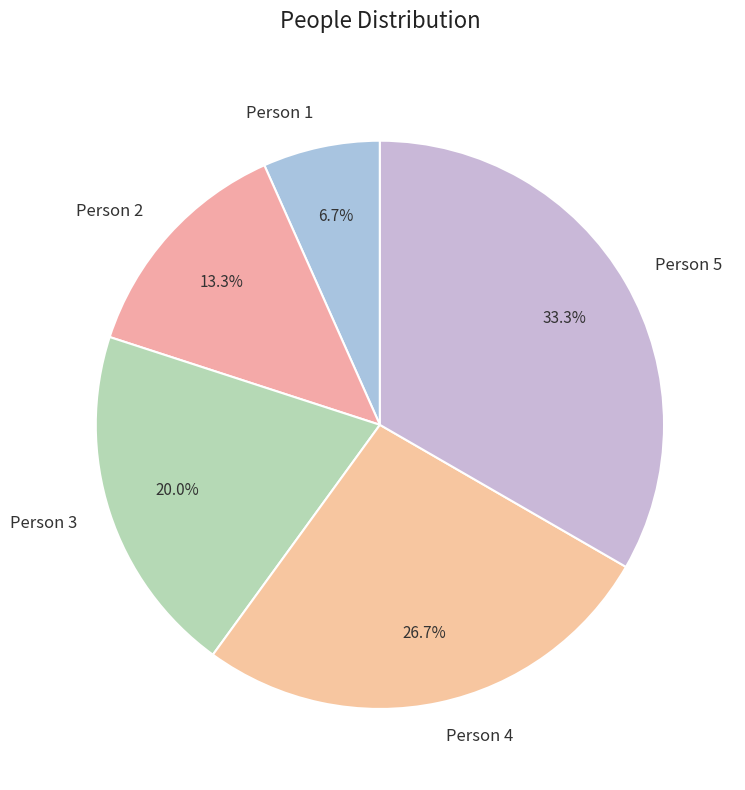

To the nearest percent, what portion does Person 4 represent?

27%